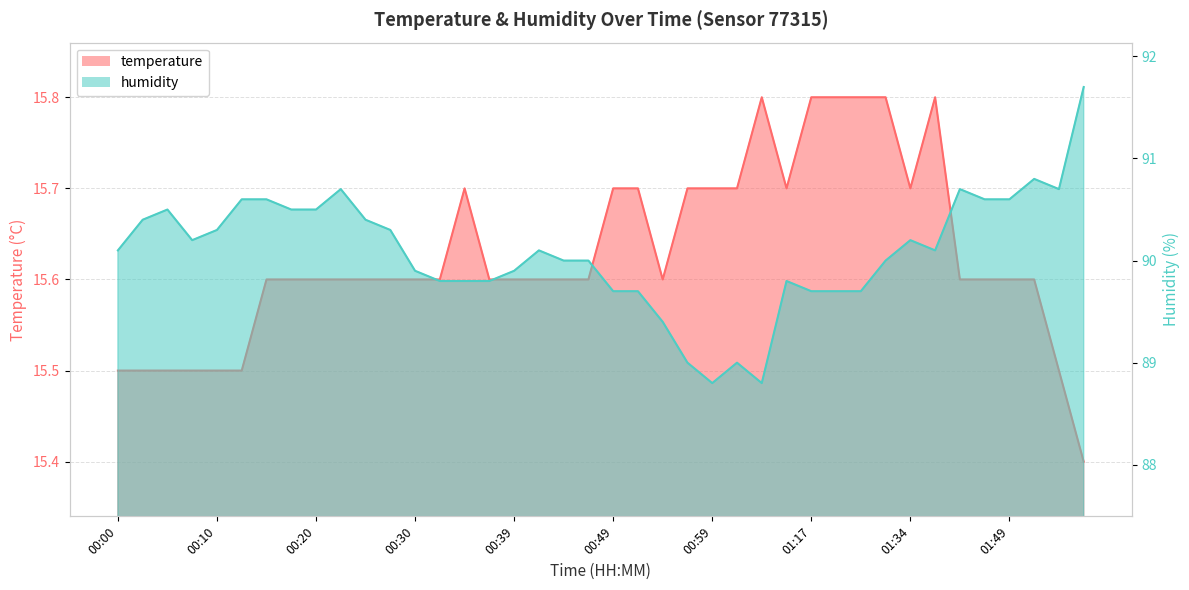

Rank the series by their average value, from lowest to highest.

temperature, humidity